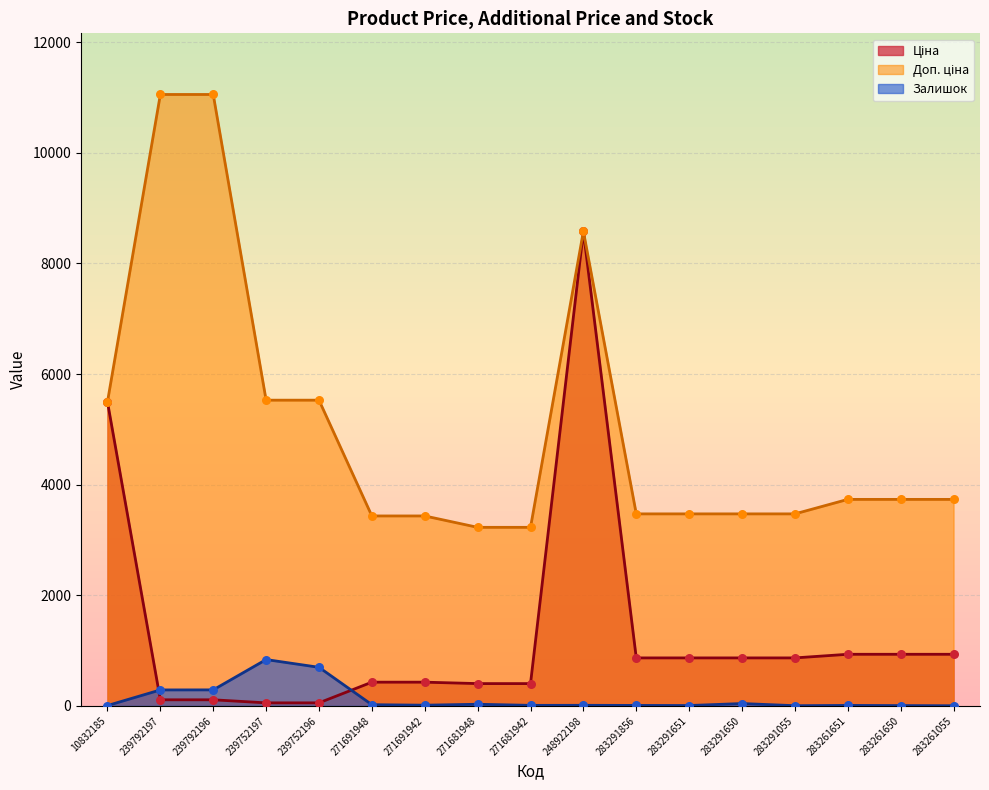

At which category is the sum across all series the highest?

248922198